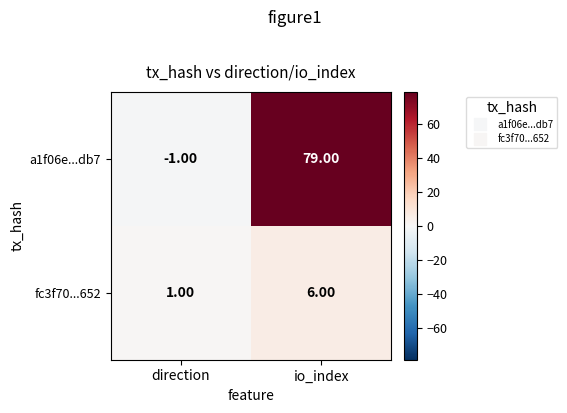

How many categories are shown in the chart?

2